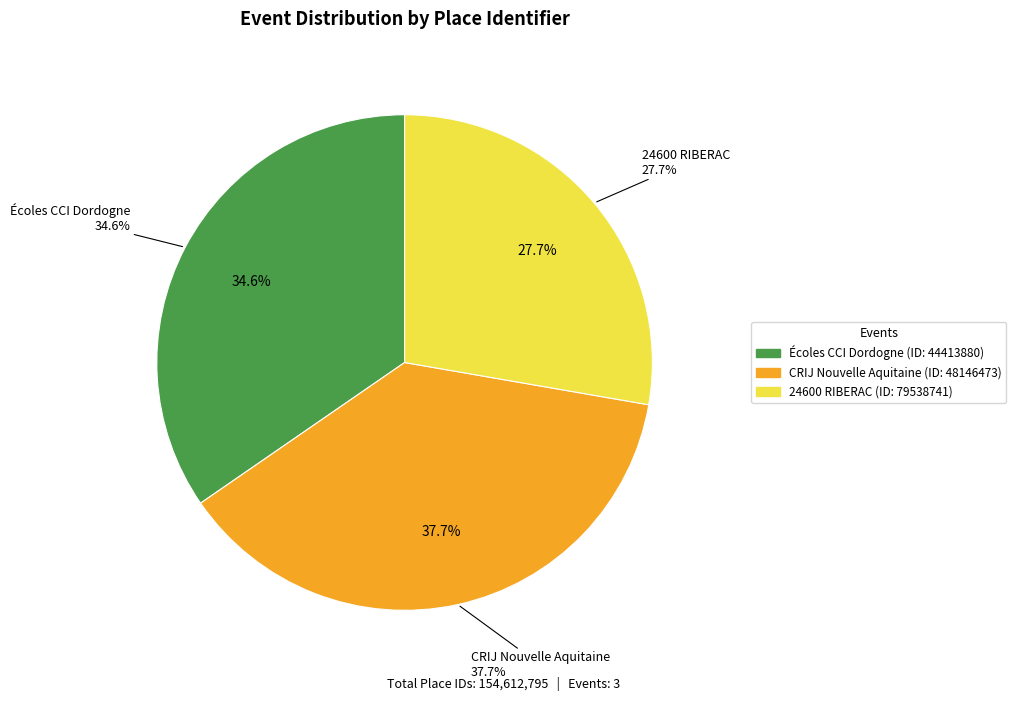

Do 79538741 and 48146473 together represent more than half of the pie?

Yes